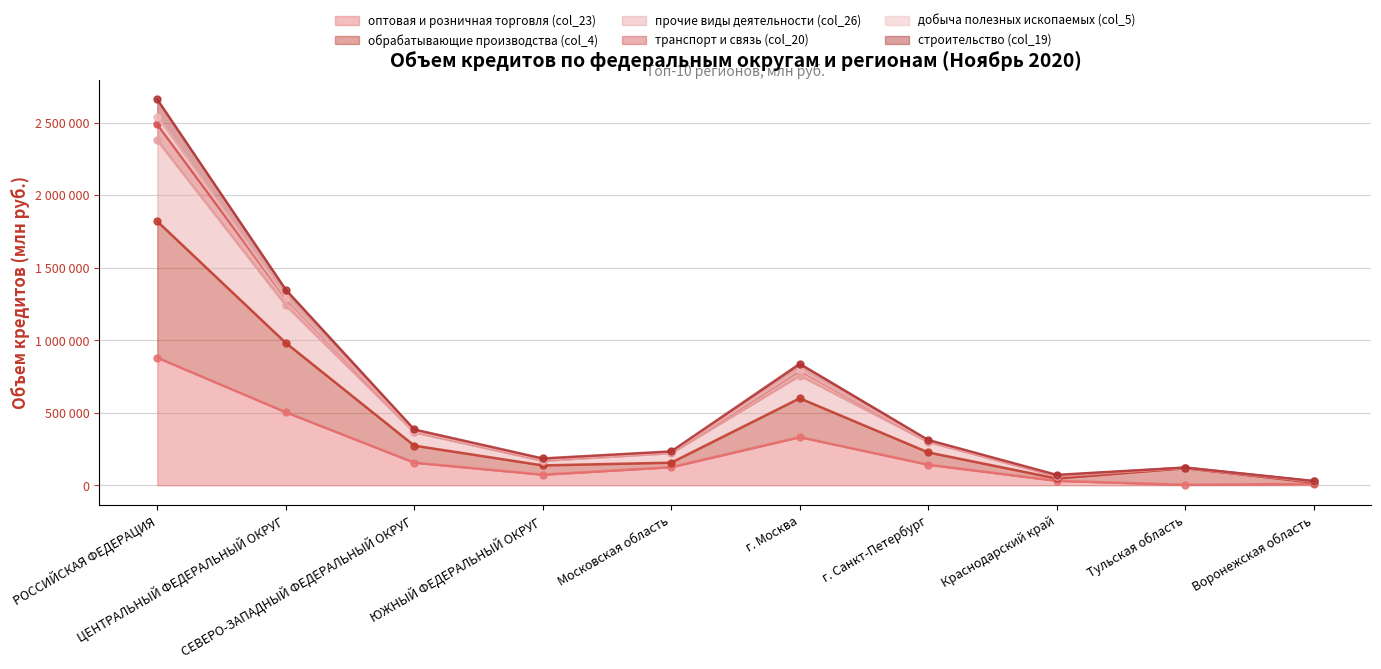

True or false: прочие виды деятельности (col_26) and транспорт и связь (col_20) cross at least once.

False